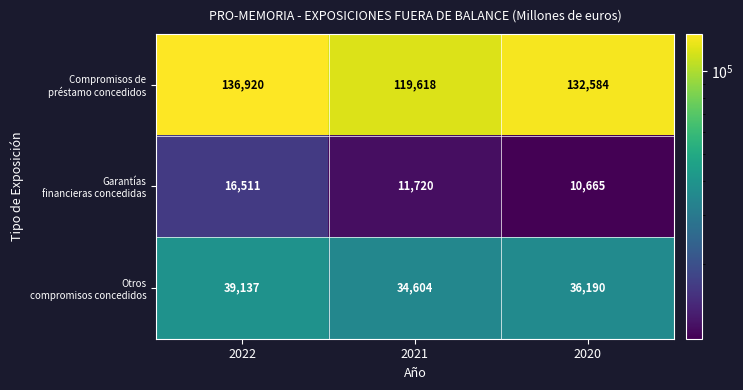

At which category does the chart reach its minimum across all series?

2020